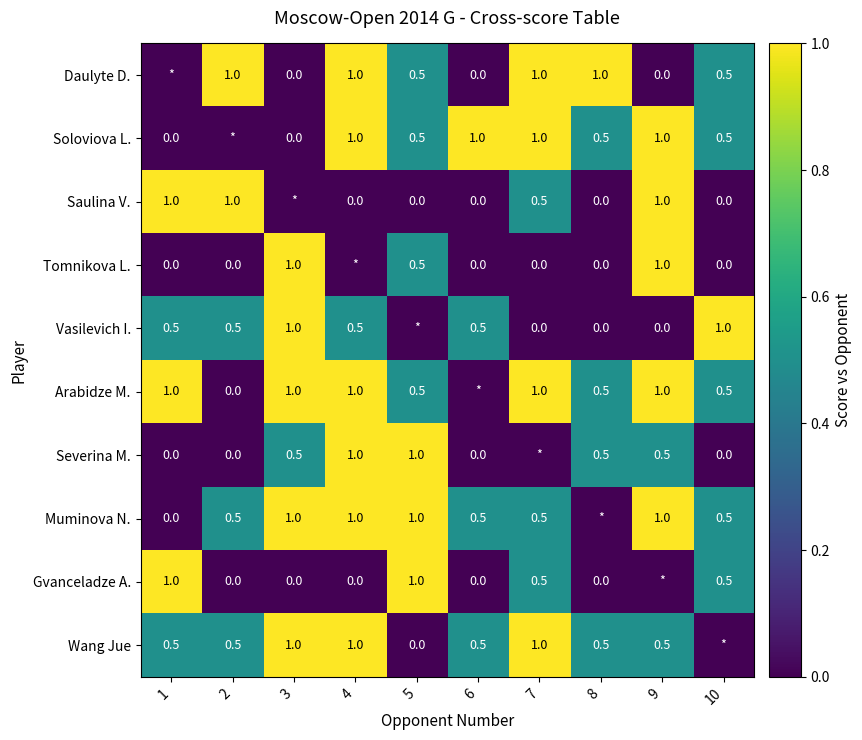

Is it true that Gvanceladze A. equals 0.5 at 7?

True